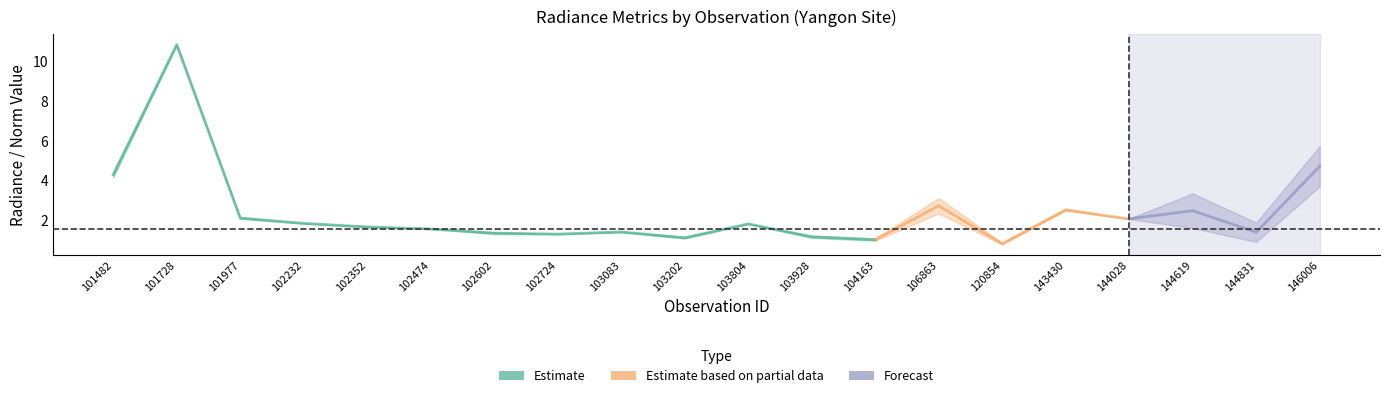

How many interior local peaks does the rade9_mult_nadir_norm series have?

5